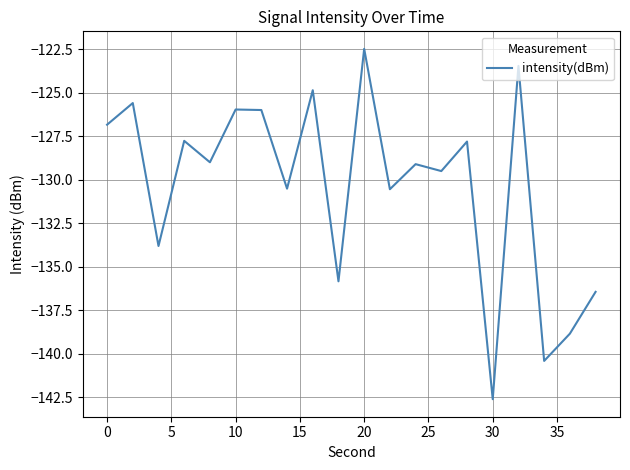

Count the number of categories in the chart.

20